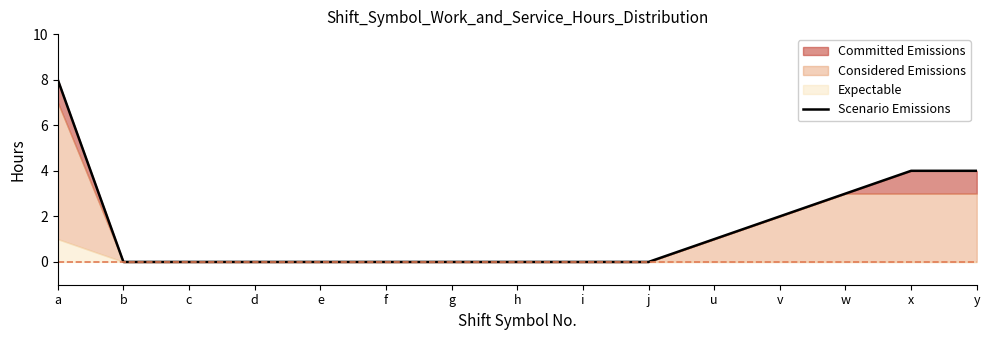

How many values are above zero?

6